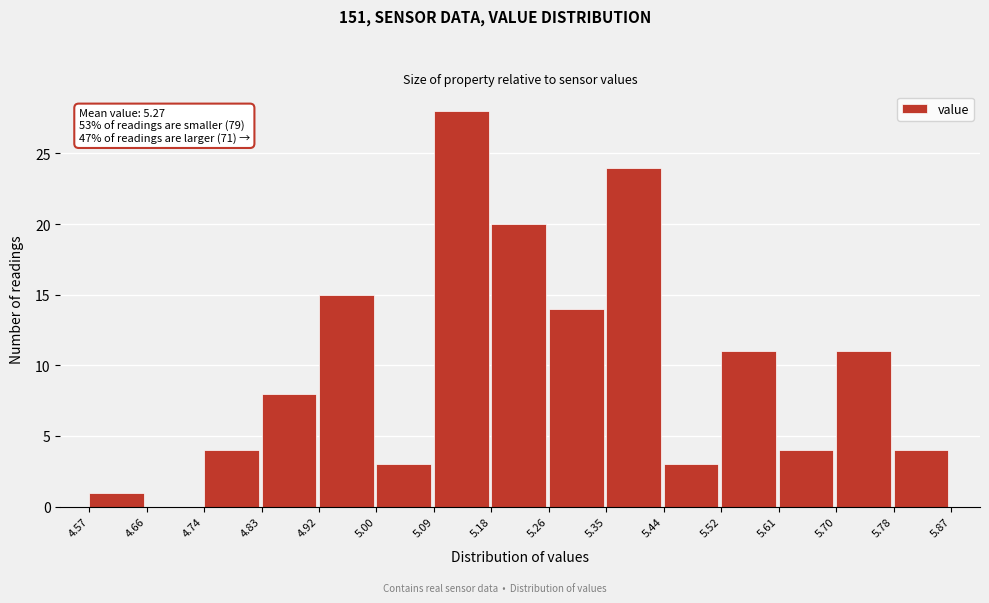

Which range on the x-axis has the tallest bar?

5.09 to 5.18